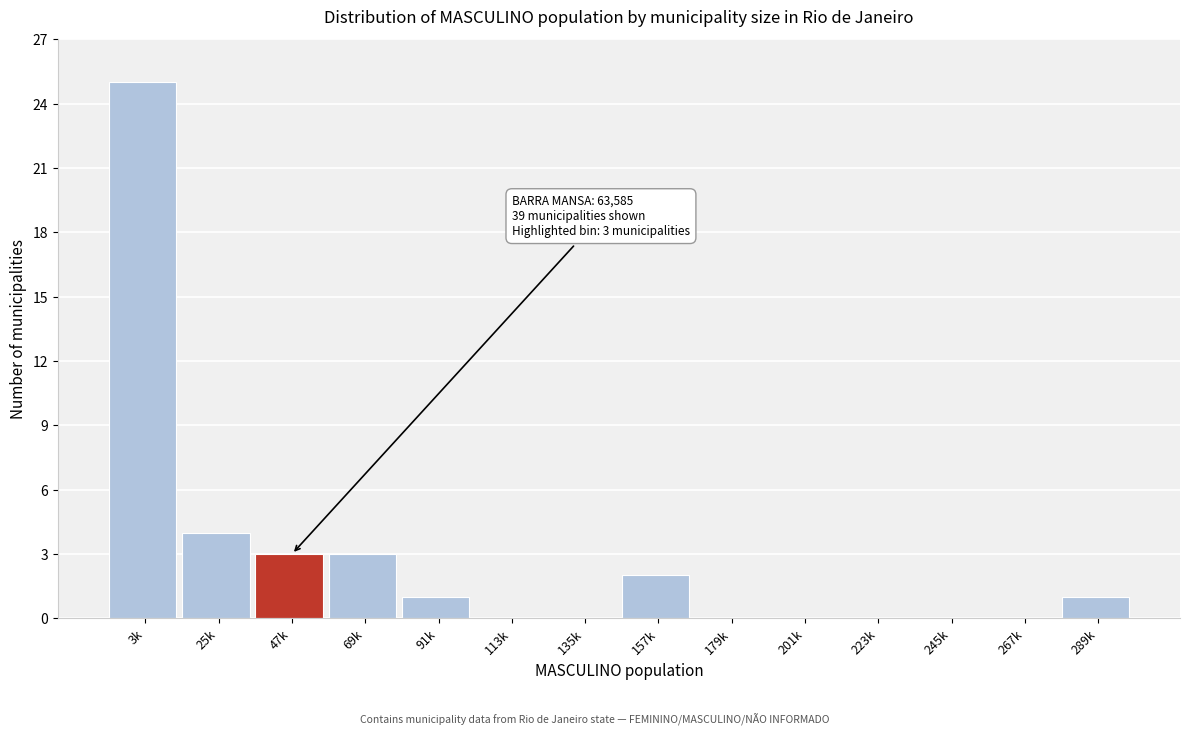

Reading right to left, list all the values displayed in this chart.

289k=1	267k=0	245k=0	223k=0	201k=0	179k=0	157k=2	135k=0	113k=0	91k=1	69k=3	47k=3	25k=4	3k=25